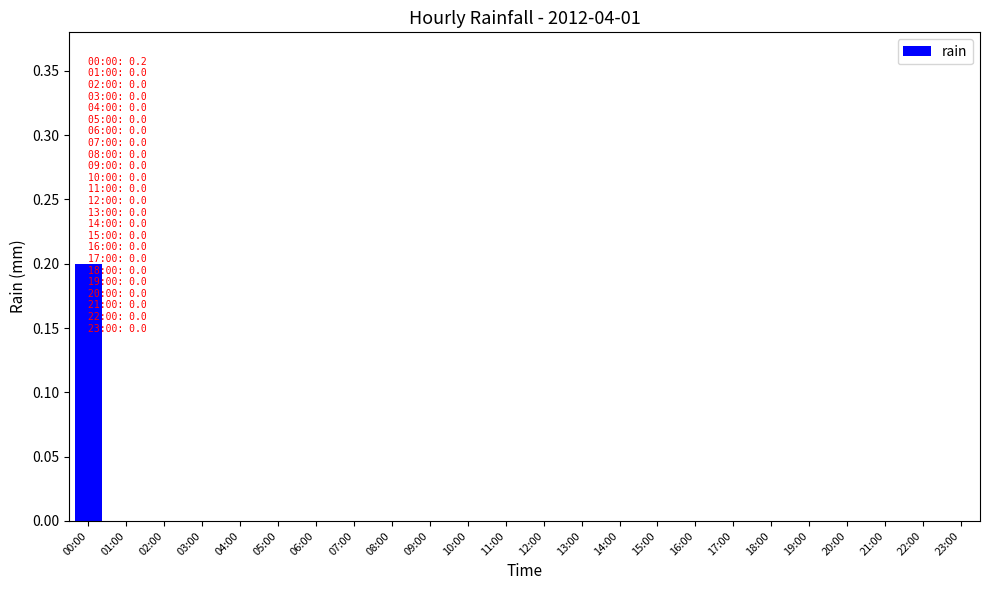

The value at 00:00 is 0.2. True or false?

True